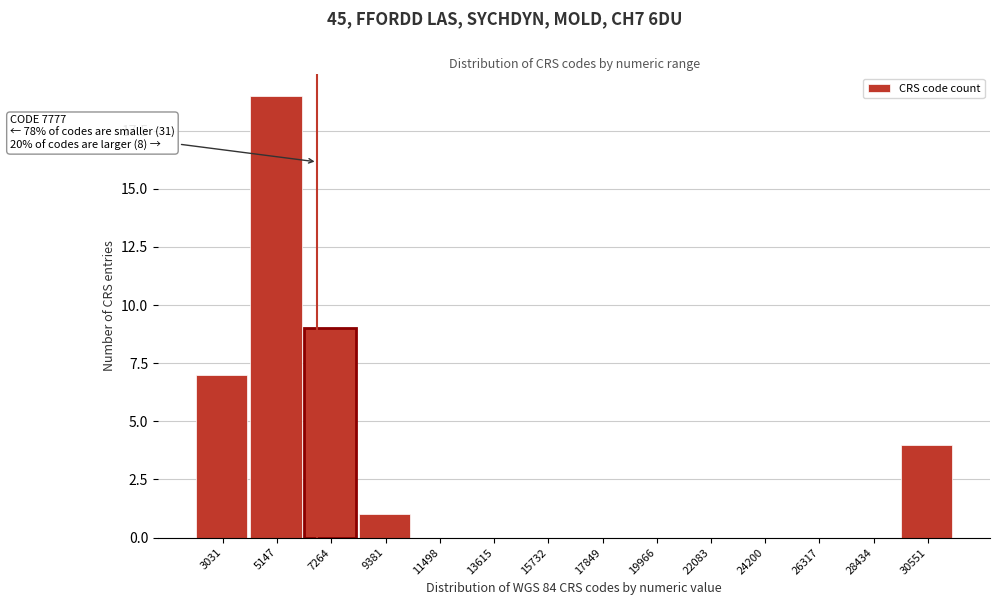

Reading left to right, transcribe all the data shown in this chart.

3031=7	5147=19	7264=9	9381=1	11498=0	13615=0	15732=0	17849=0	19966=0	22083=0	24200=0	26317=0	28434=0	30551=4